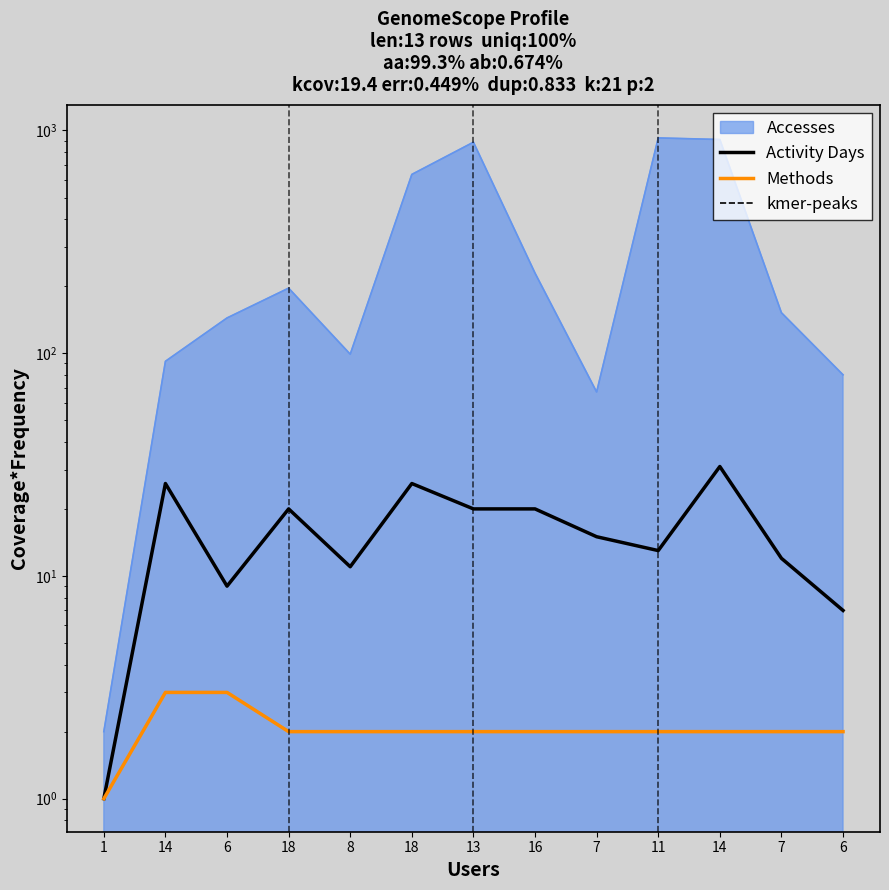

Does the chart display data point markers on the line(s)?

No